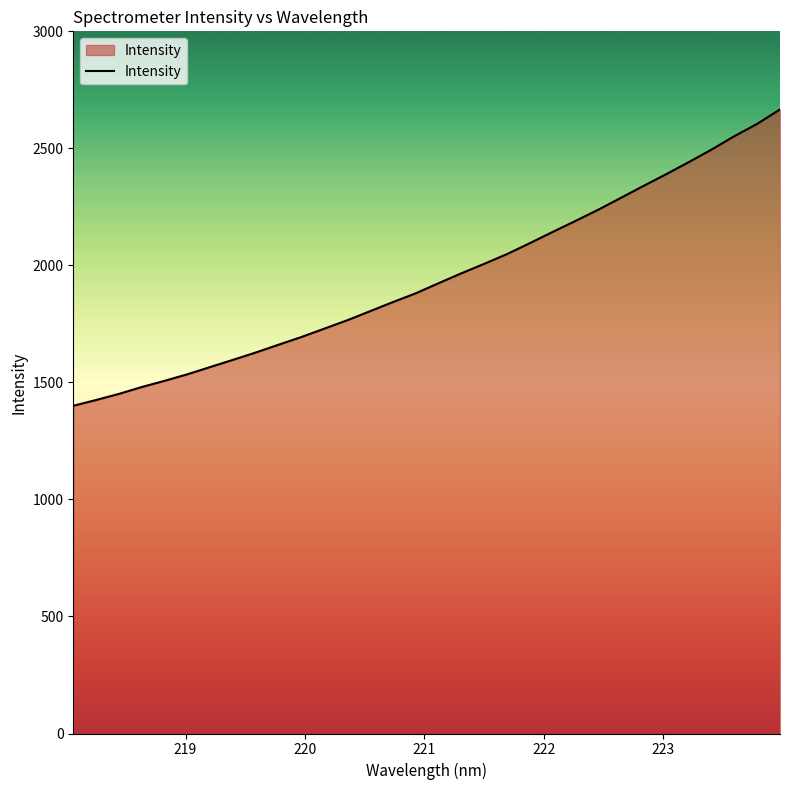

Does the chart have visible grid lines?

No